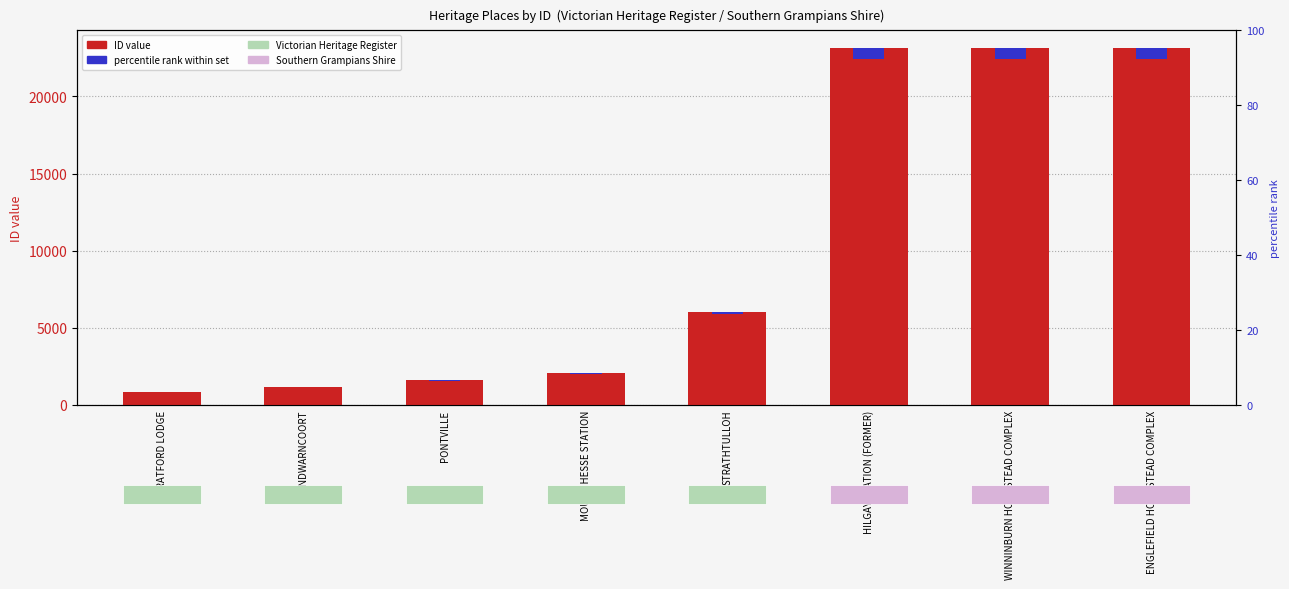

What is the label of the 5th bar from the right?

MOUNT HESSE STATION